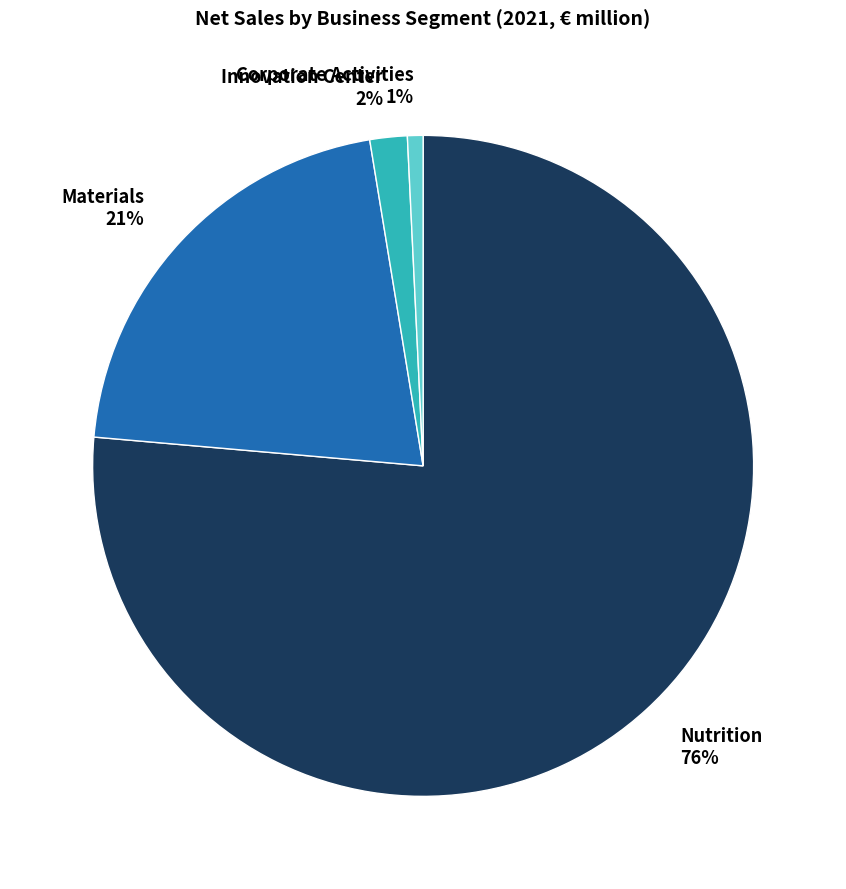

How many slices are in this pie chart?

4